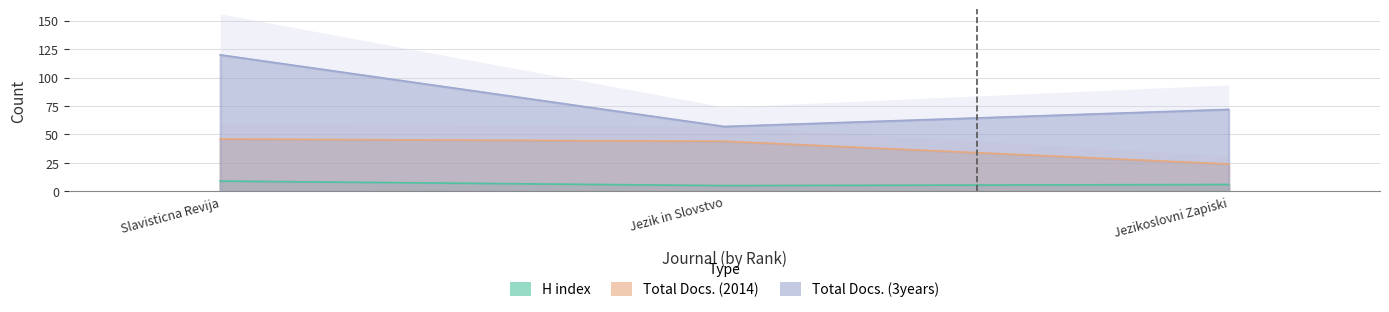

What is the average value of the Total Docs. (2014) series?

38